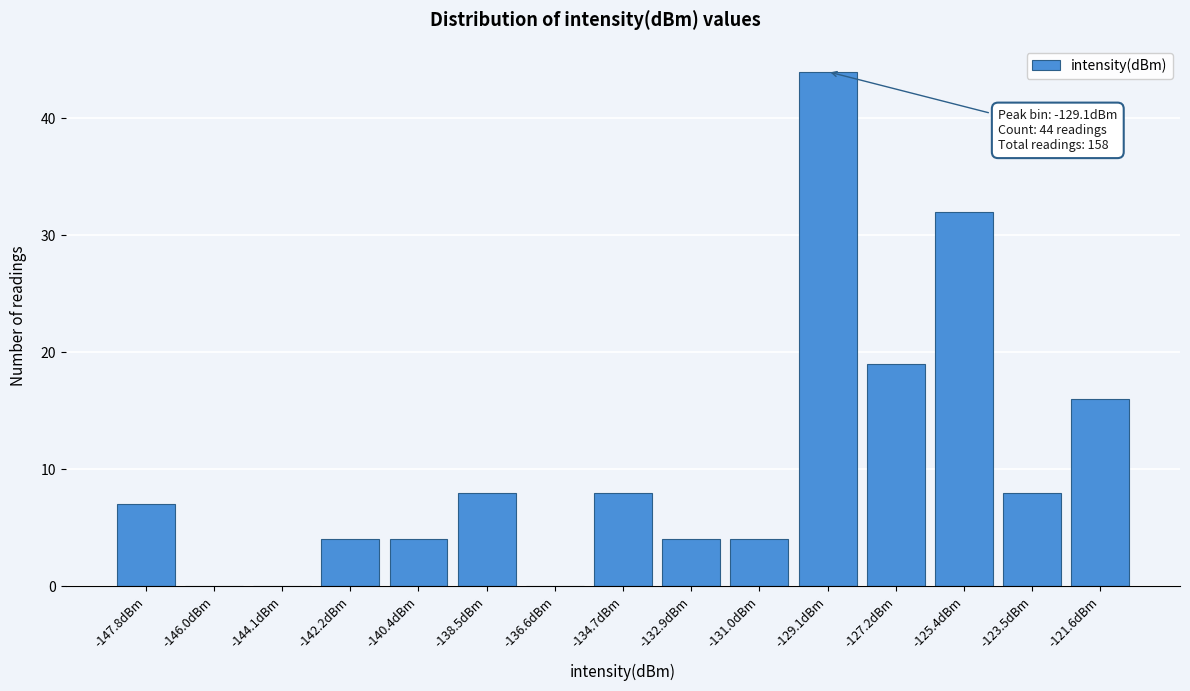

Reading right to left, list all the values displayed in this chart.

-121.6dBm=16	-123.5dBm=8	-125.4dBm=32	-127.2dBm=19	-129.1dBm=44	-131.0dBm=4	-132.9dBm=4	-134.7dBm=8	-136.6dBm=0	-138.5dBm=8	-140.4dBm=4	-142.2dBm=4	-144.1dBm=0	-146.0dBm=0	-147.8dBm=7